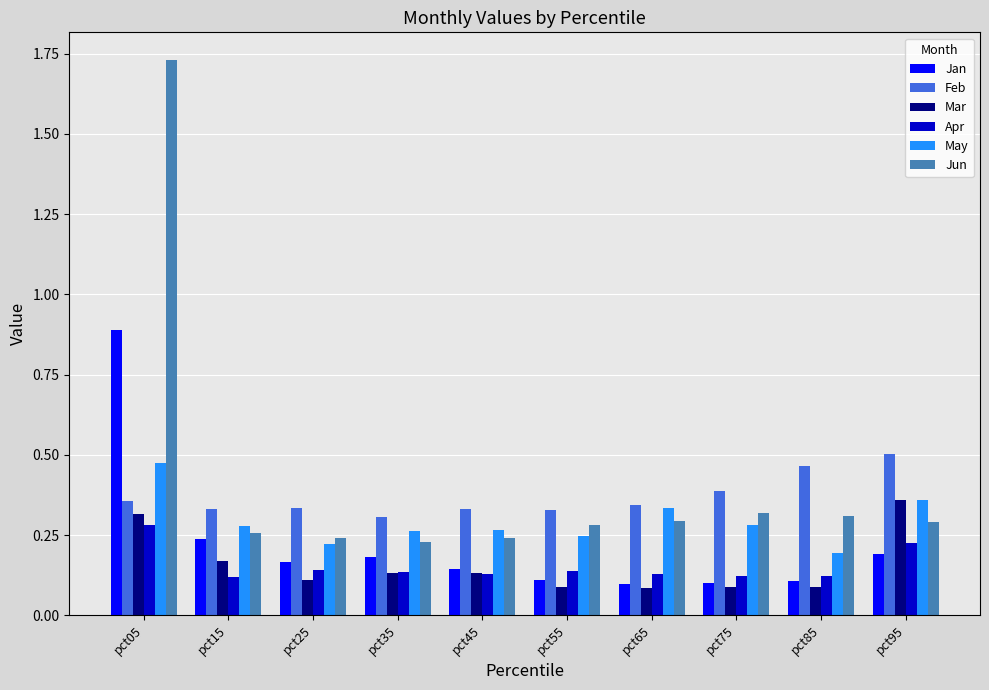

List the series in order of their peak value, highest first.

Jun, Jan, Feb, May, Mar, Apr